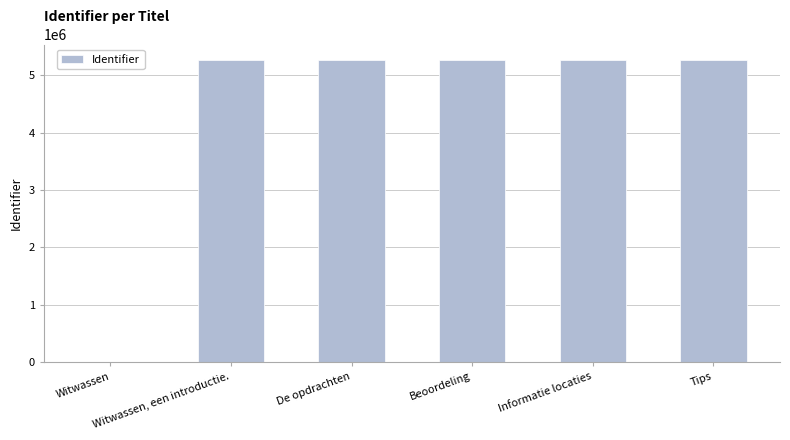

What is the greatest value displayed?

5273238